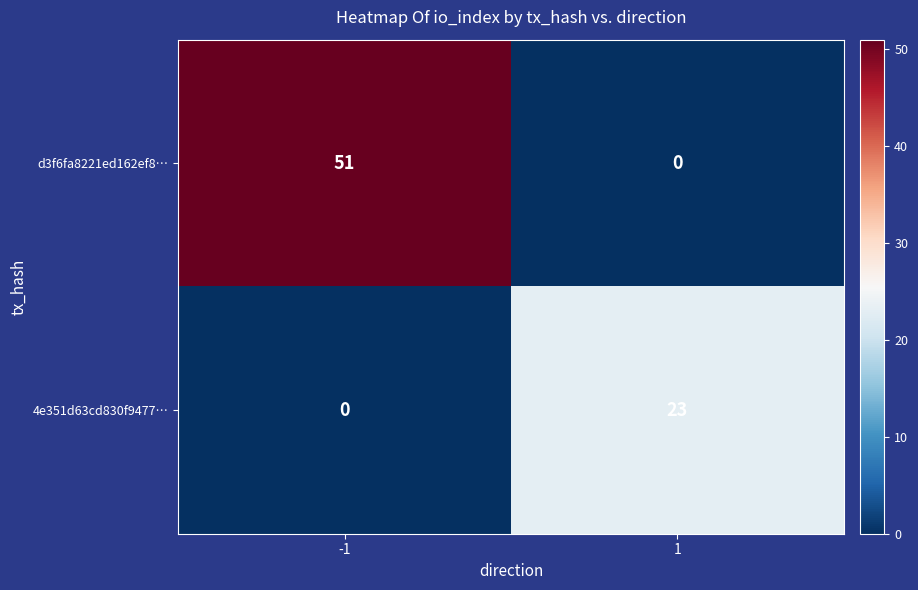

What is the difference between the highest and lowest values at -1?

51